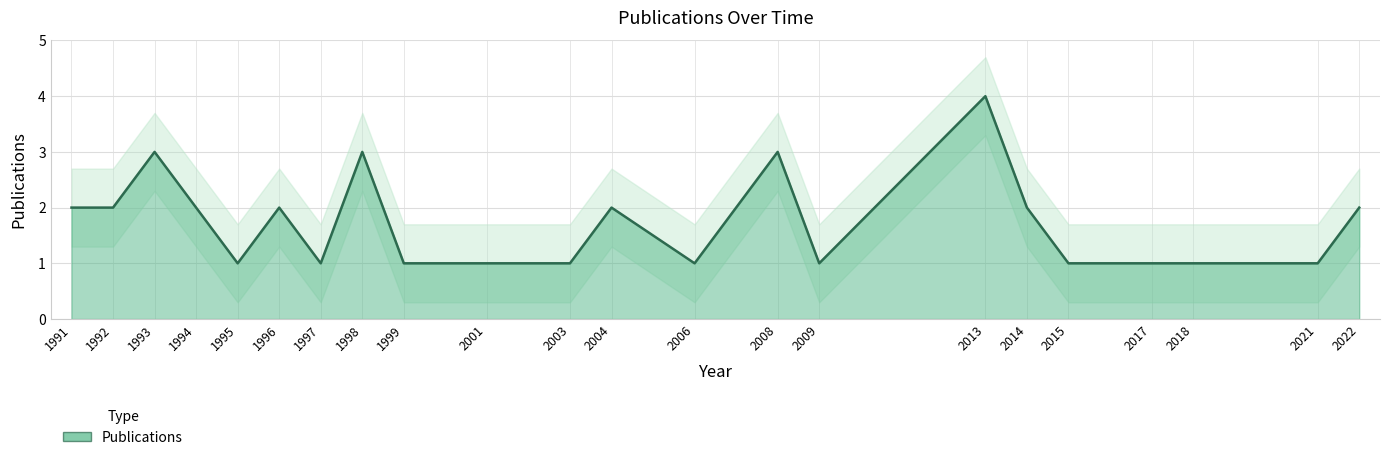

What is the change in value from 1991 to 1997?

-1